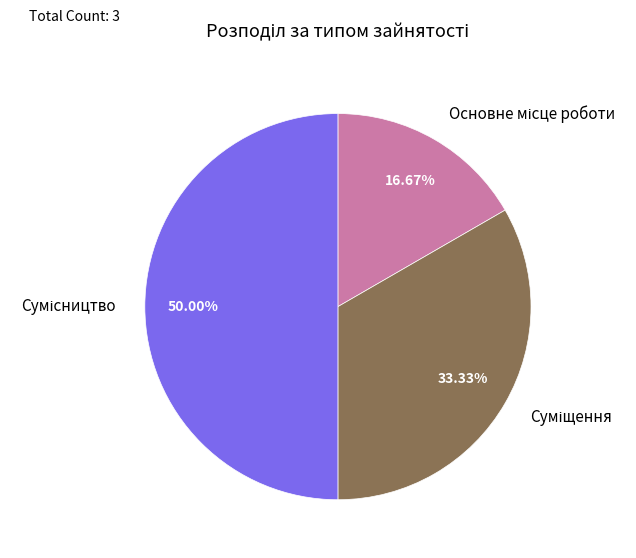

How many slices are in this pie chart?

3